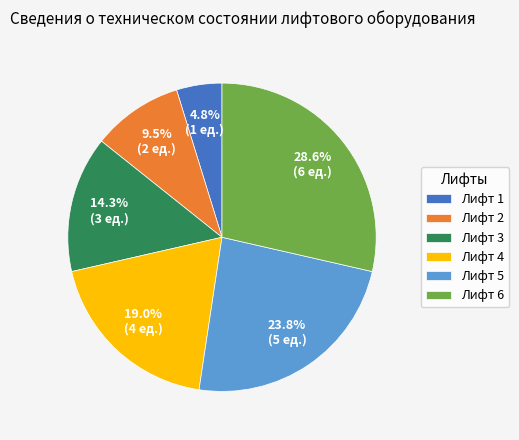

Approximately how many times larger is the value at Лифт 4 compared to Лифт 6?

0.7